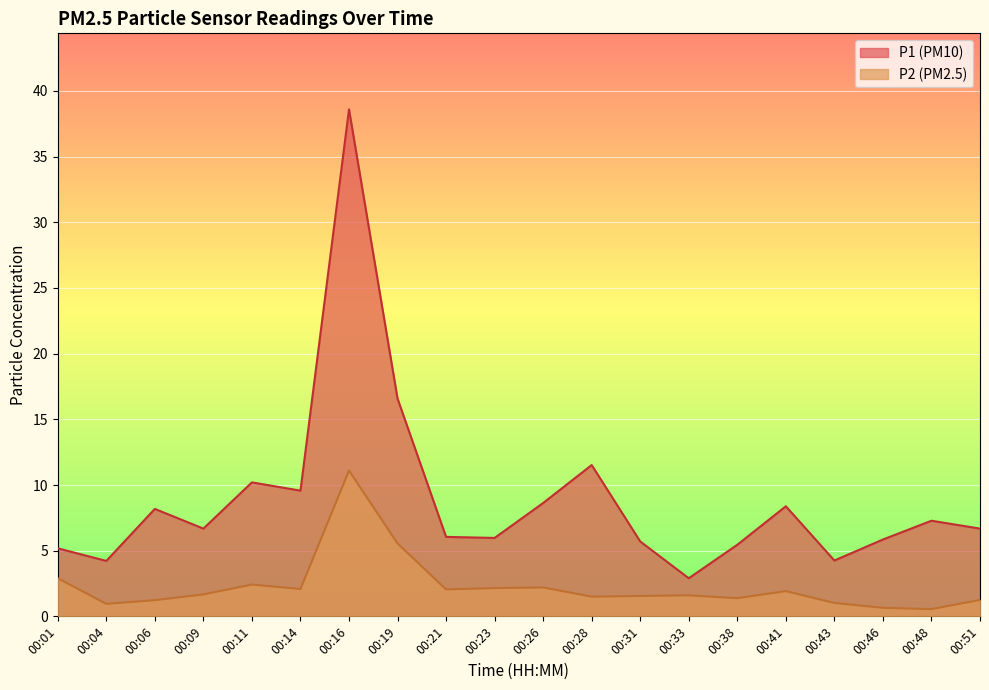

The P2 series shows 0.6 at 00:11. True or false?

False